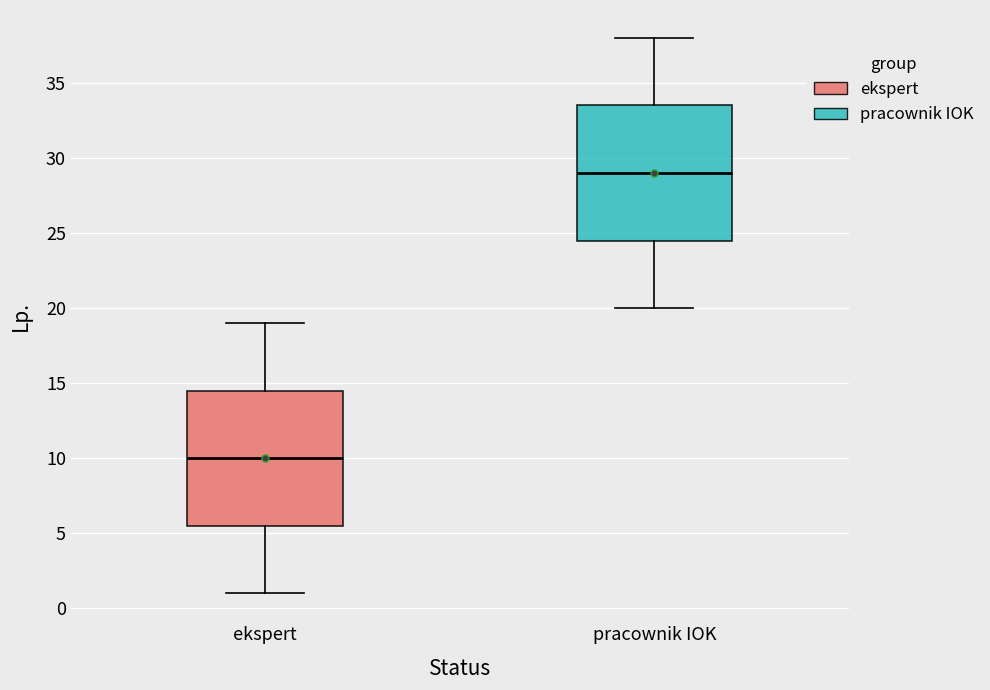

Reading left to right, transcribe this box plot: for each box, give where its median line is, the range the box spans, and where its two whiskers end, as read against the y-axis. The values are not printed on the chart, so give them approximately, as read against the axis.

ekspert: median 10.0, box 5.5 to 14.5, whiskers 1.0 to 19.0
pracownik IOK: median 29.0, box 24.5 to 33.5, whiskers 20.0 to 38.0